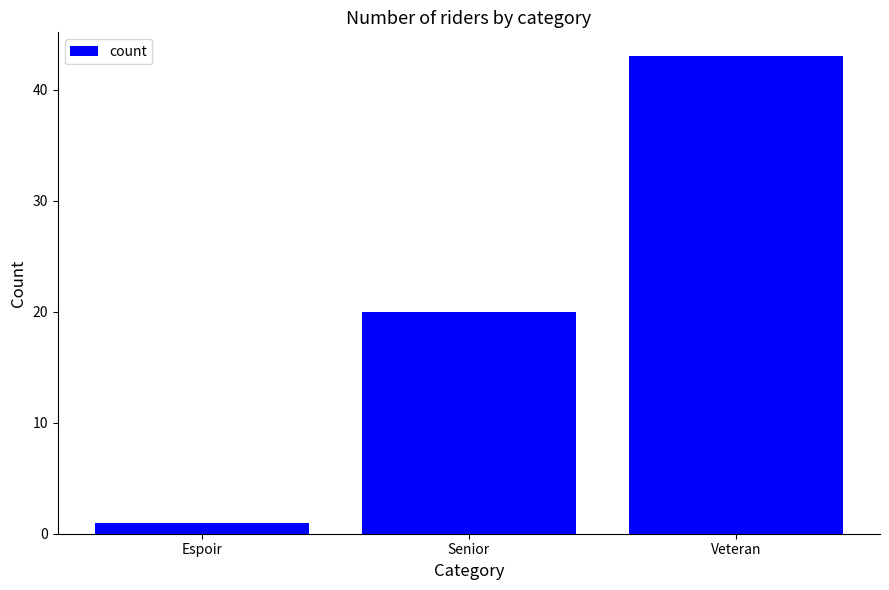

What is the value of the 1st bar from the left?

1